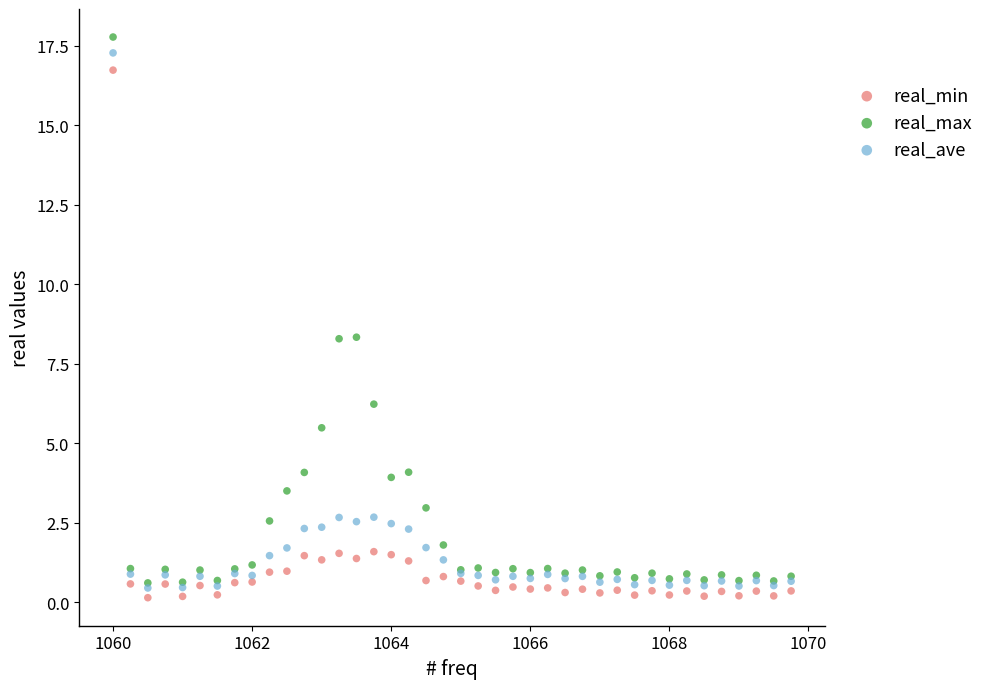

Which series reaches the maximum Y coordinate?

real_max